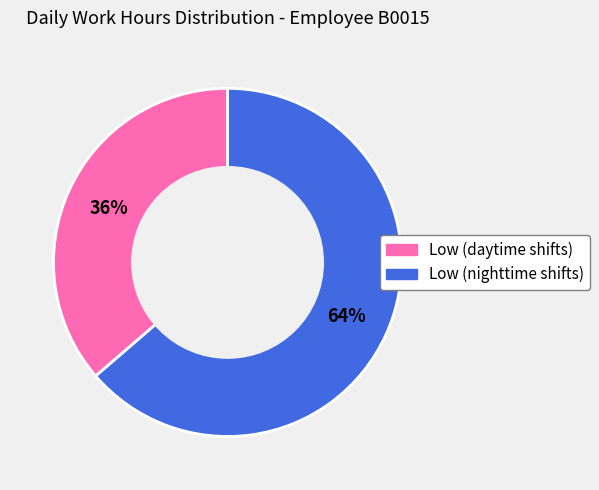

To the nearest percent, what is the average slice percentage?

50%